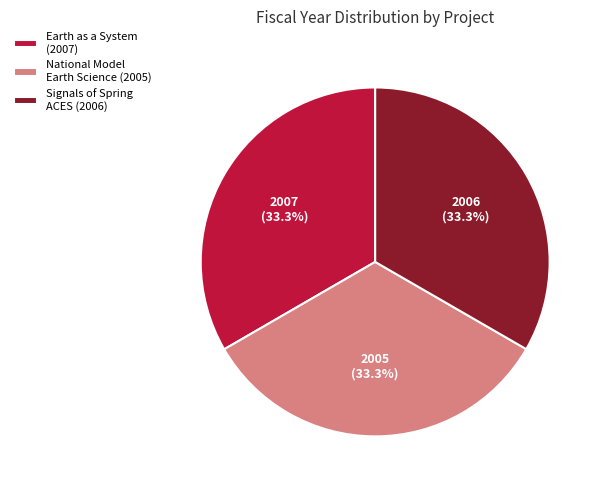

What portion of the pie excludes Signals of Spring ACES (2006)?

66.7%